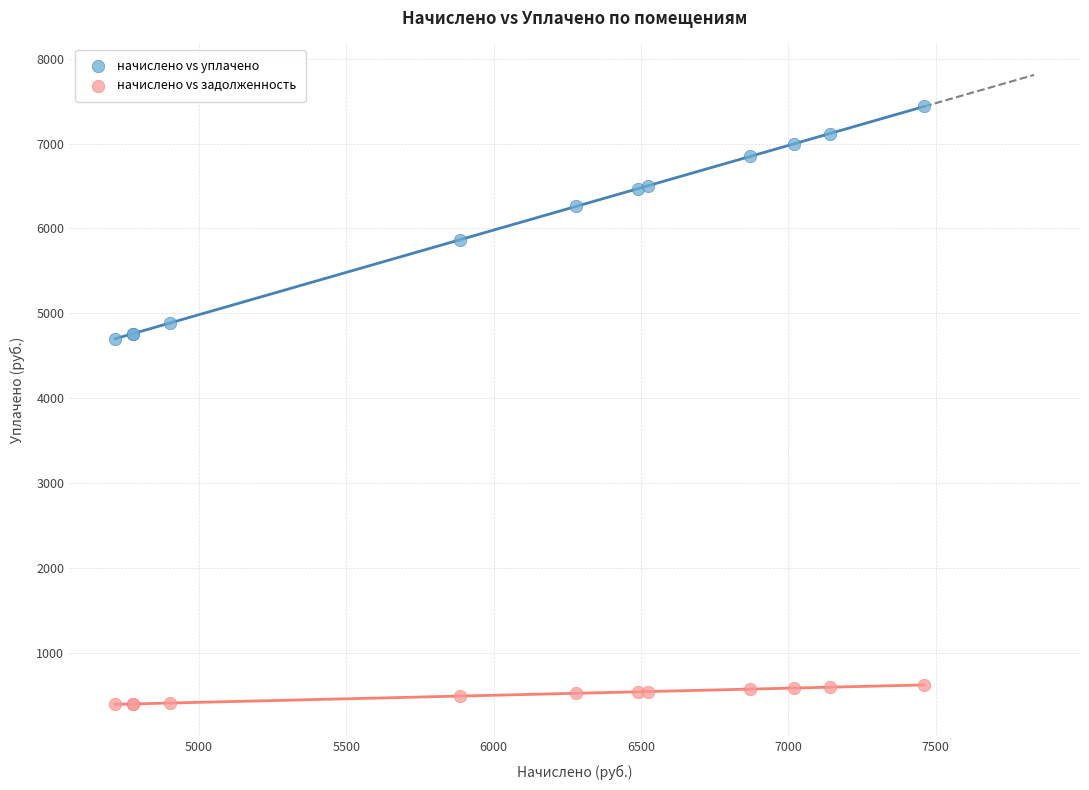

Which series has the widest spread of Y values?

начислено vs уплачено